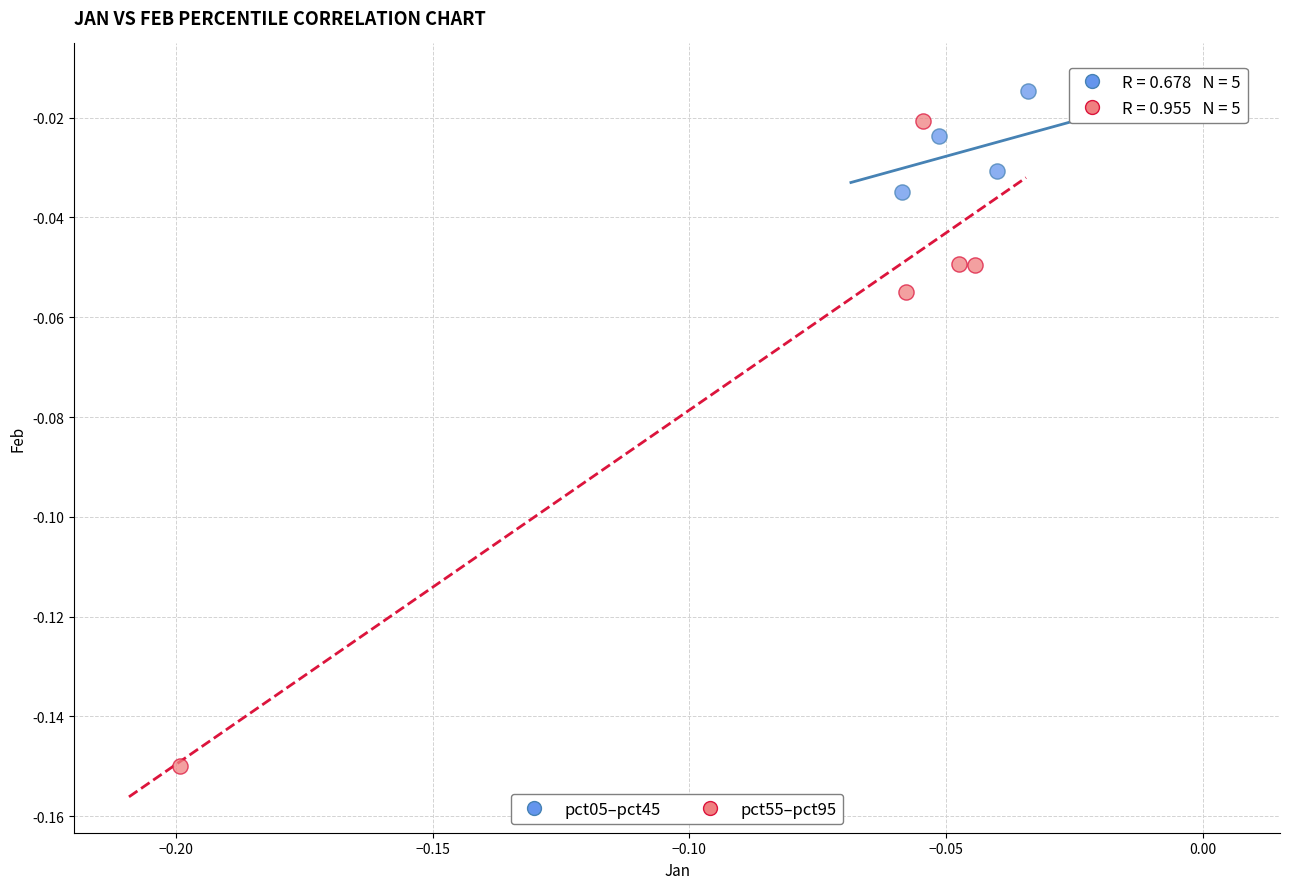

Which series contains the lowest Y value?

pct55–pct95